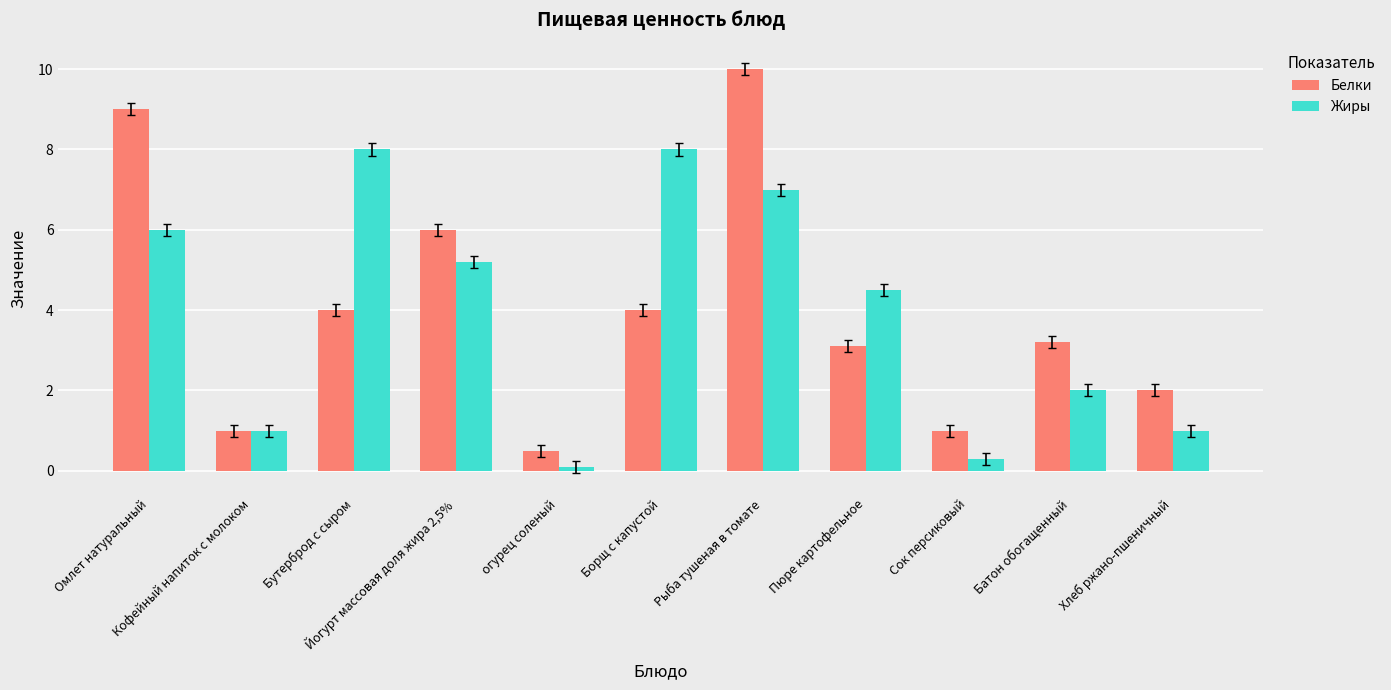

How many groups of bars are there?

11